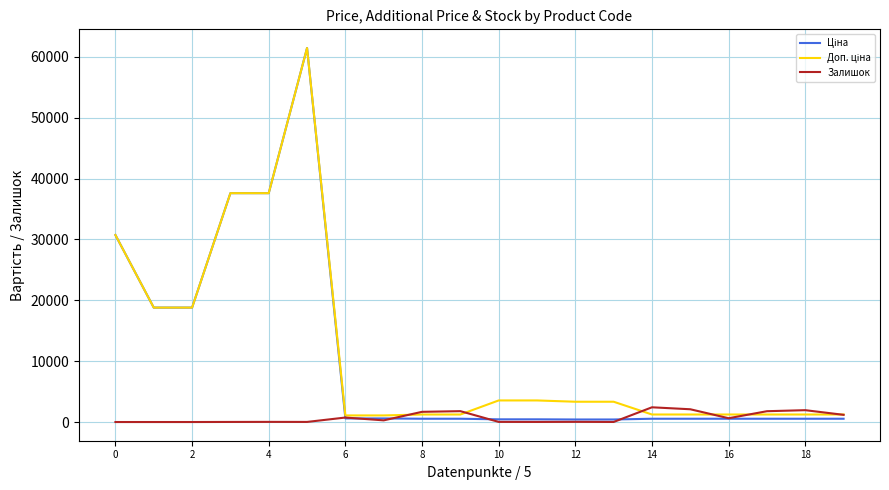

What is the greatest value displayed?

61434.3